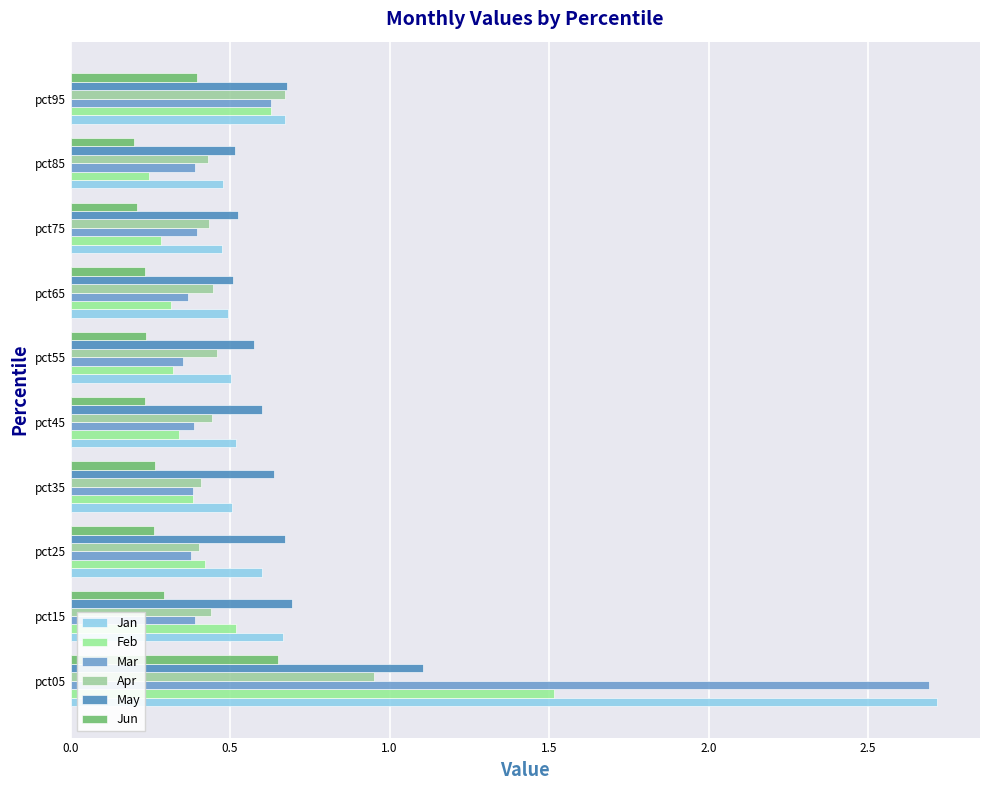

Which series has the largest total across all categories?

Jan